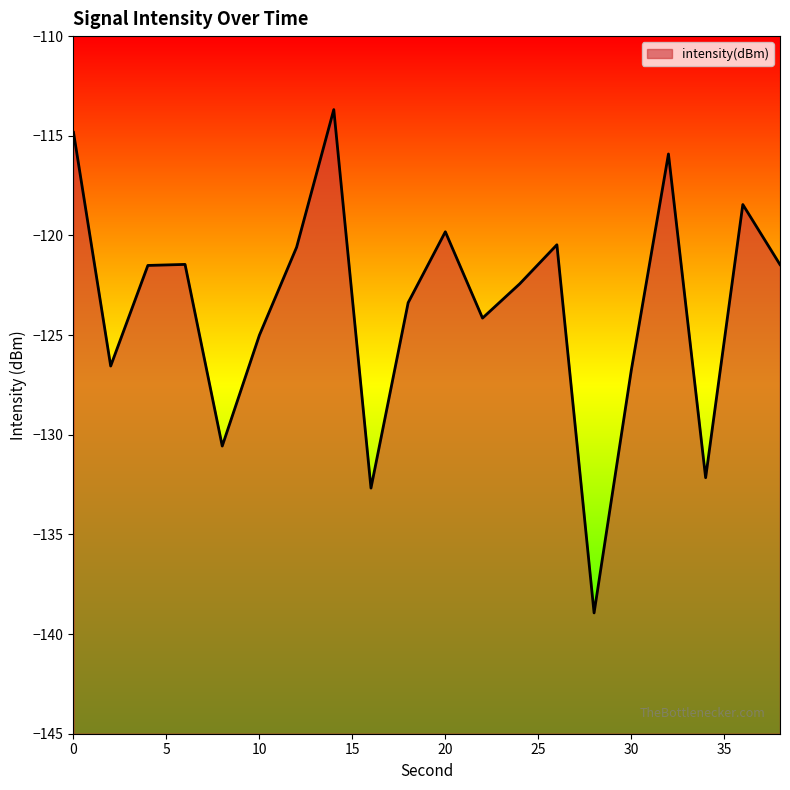

True or false: the data shows -179.0 at 22.

False